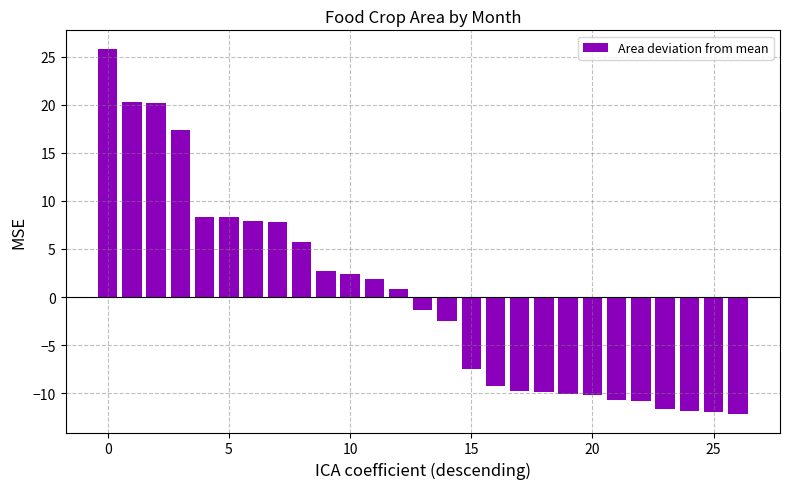

What is the smallest value displayed?

-12.2